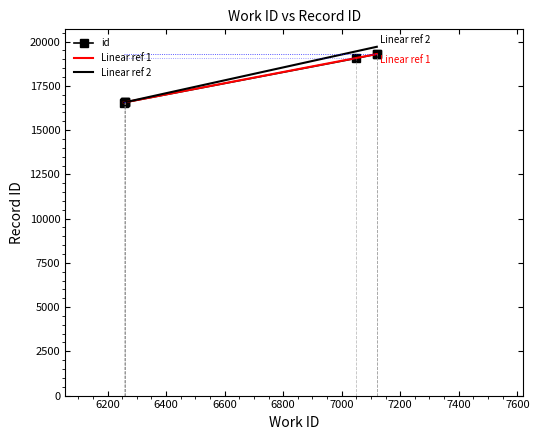

True or false: Linear ref 1 and id intersect in this chart.

False